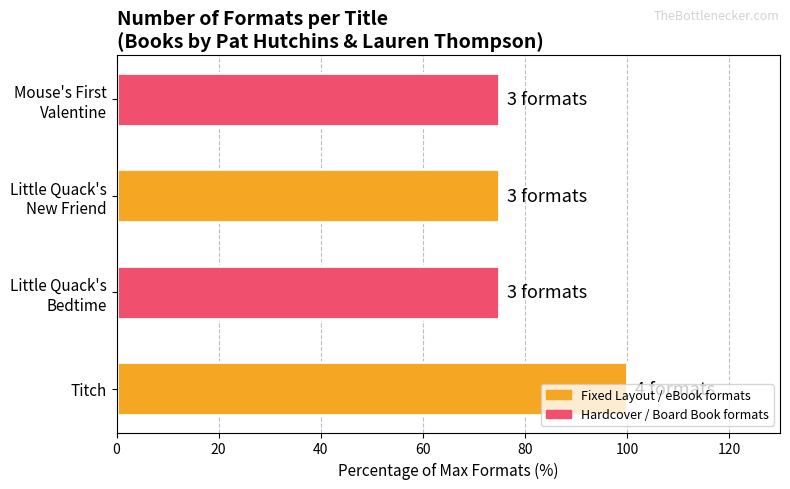

What is the difference between the maximum and minimum values?

25